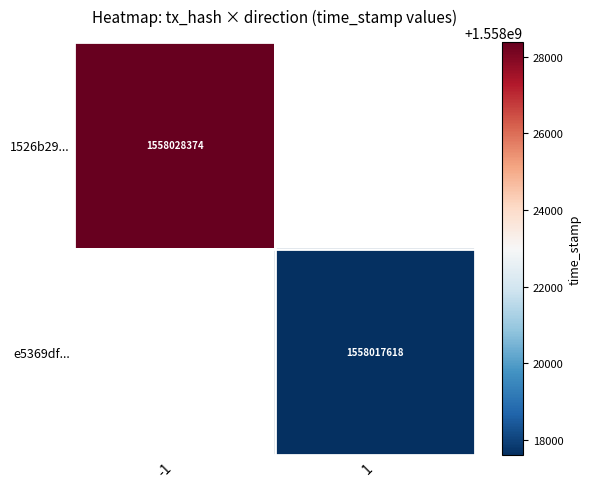

True or false: e5369df... has a value of 1558017618 at 1.

True